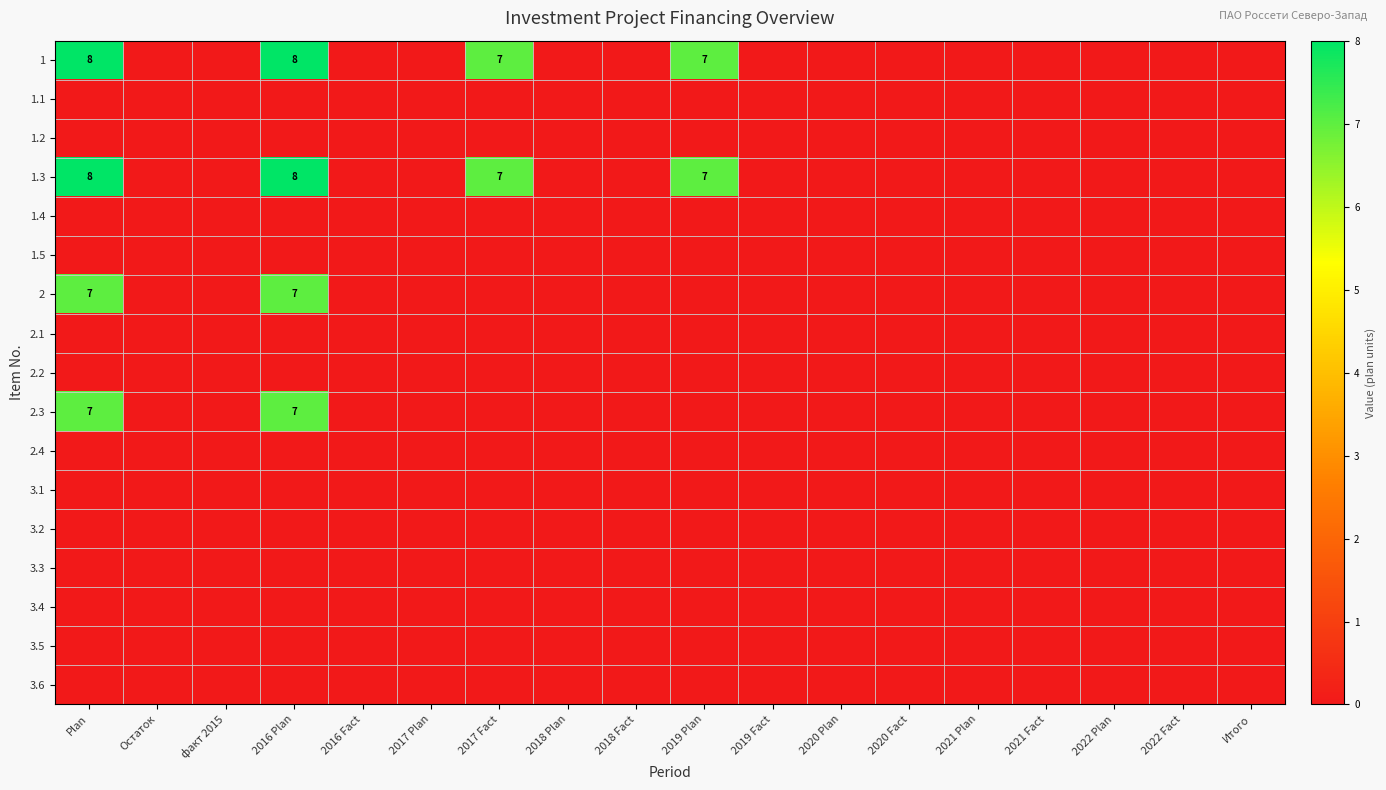

Is it true that 1 equals 8 at 2016 Plan?

True